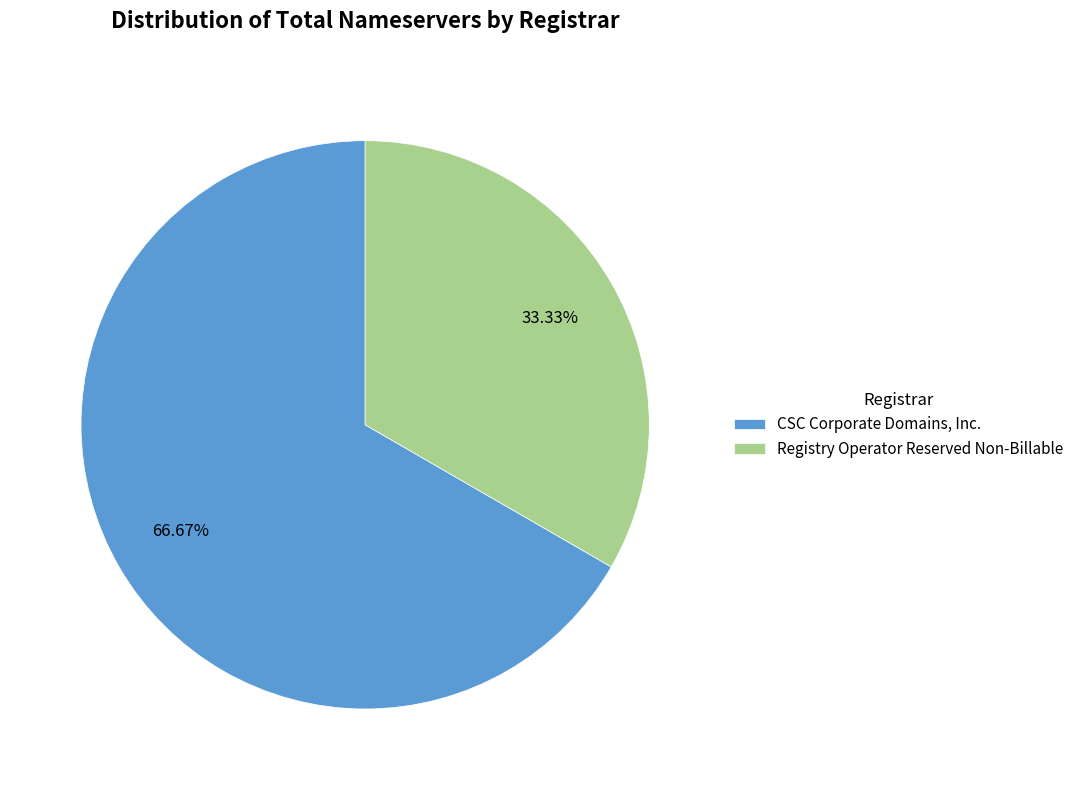

Which has a higher value, CSC Corporate Domains, Inc. or Registry Operator Reserved Non-Billable?

CSC Corporate Domains, Inc.